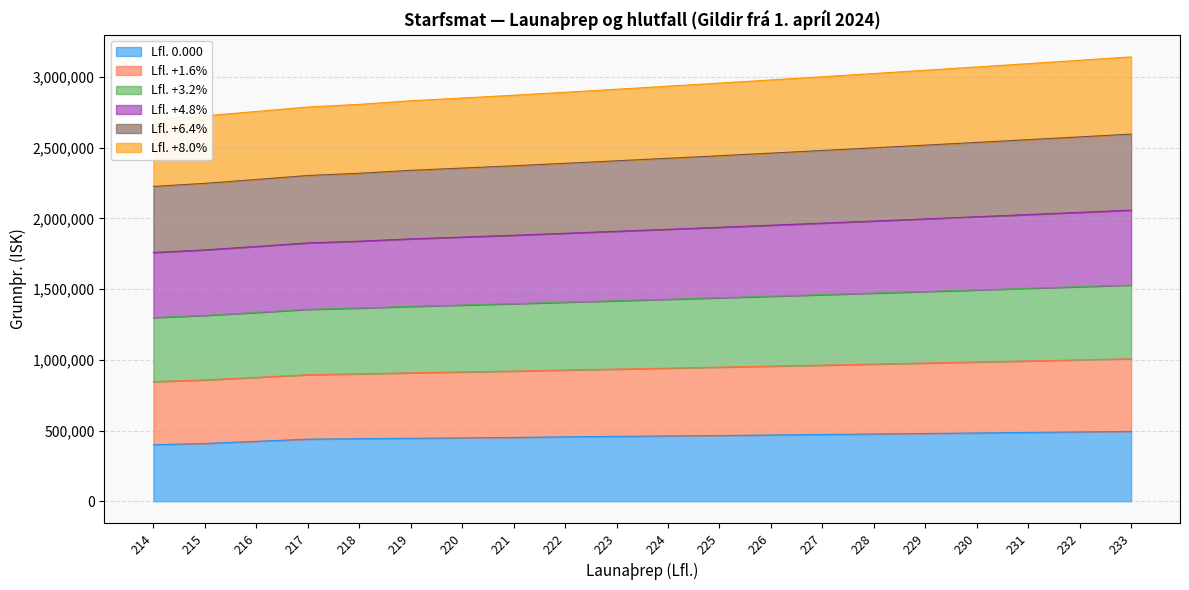

What is the spread (max minus min) of values at 222?

2436836